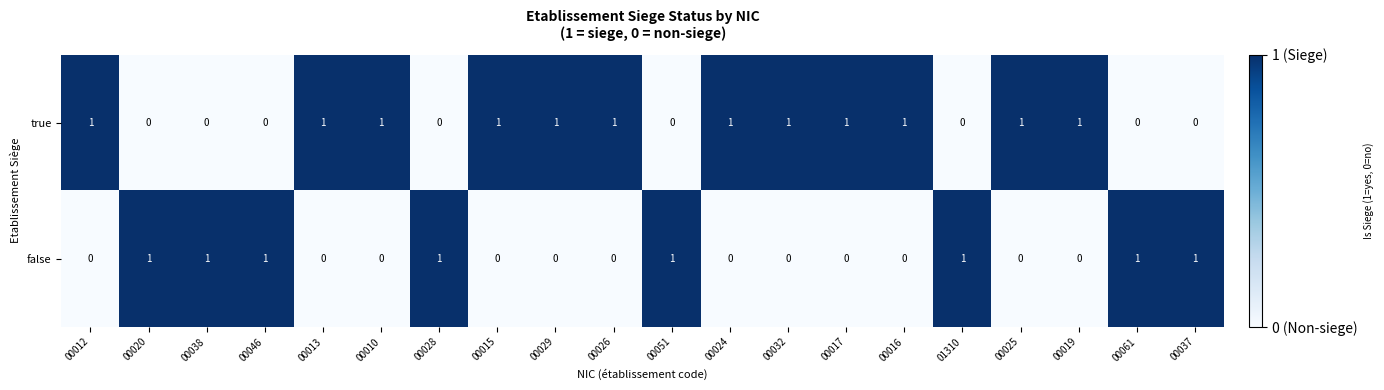

The true series shows 2 at 00016. True or false?

False